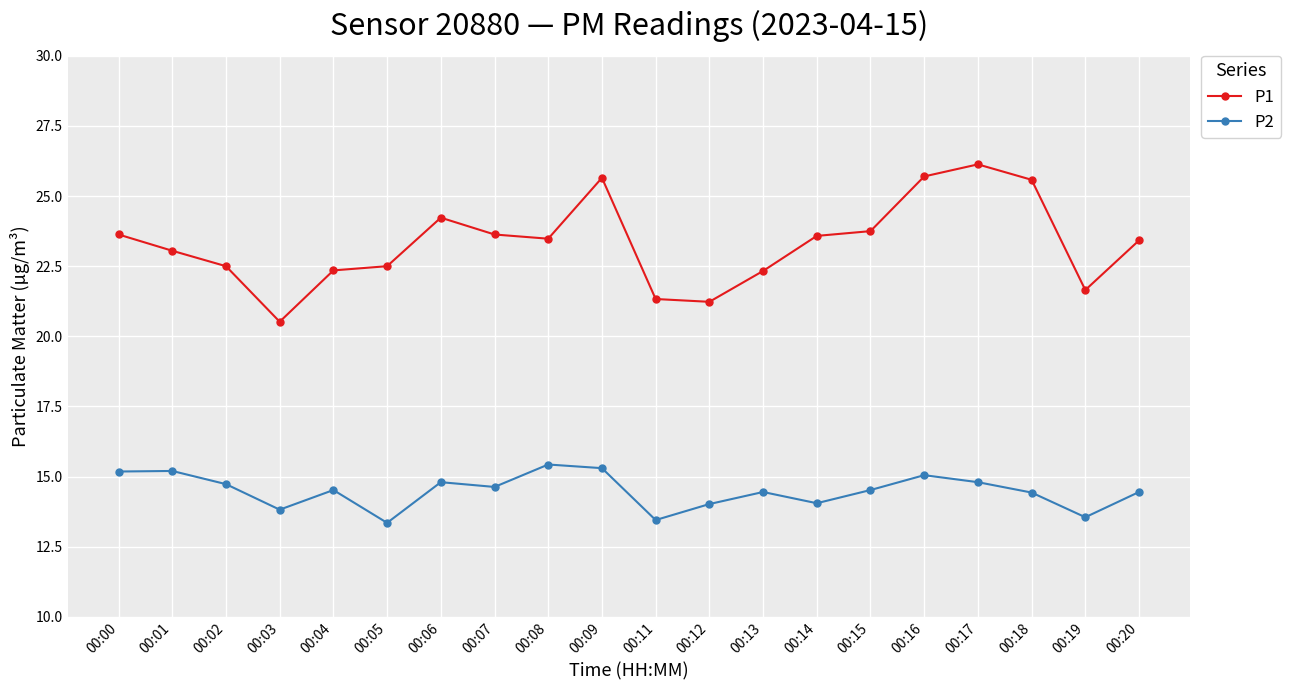

At which label does P2 first exceed 14?

00:00